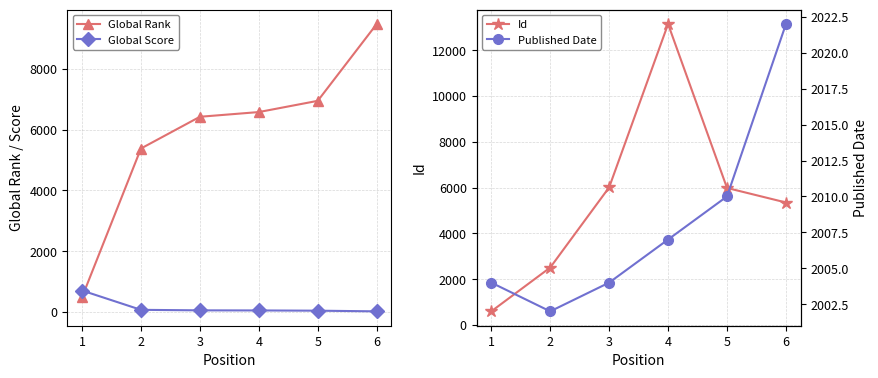

What is the maximum value shown in the chart?

13151